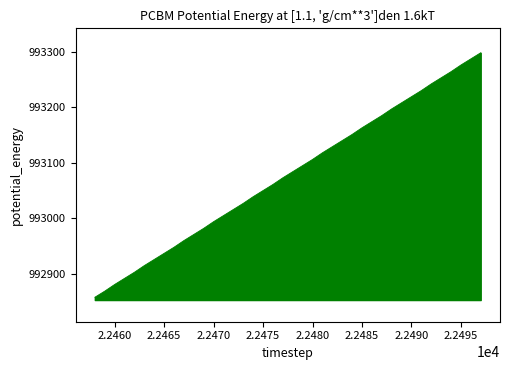

How many lines are shown in the chart?

1